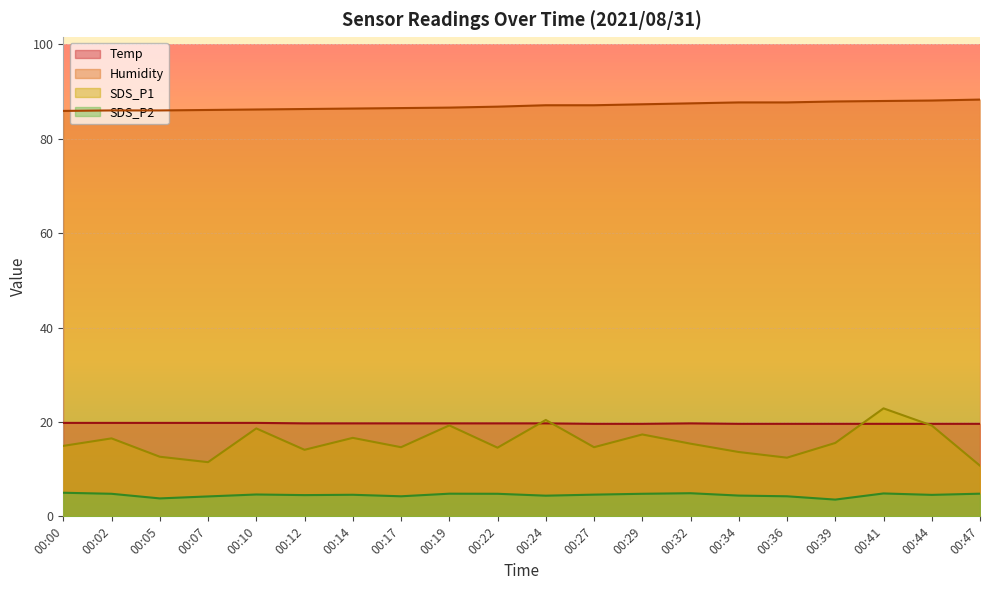

What is the maximum value shown in the chart?

88.3